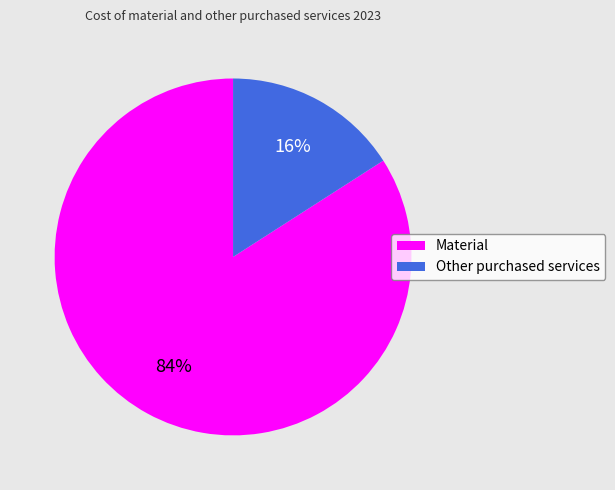

Combined, do Other purchased services and Material account for over 50%?

Yes